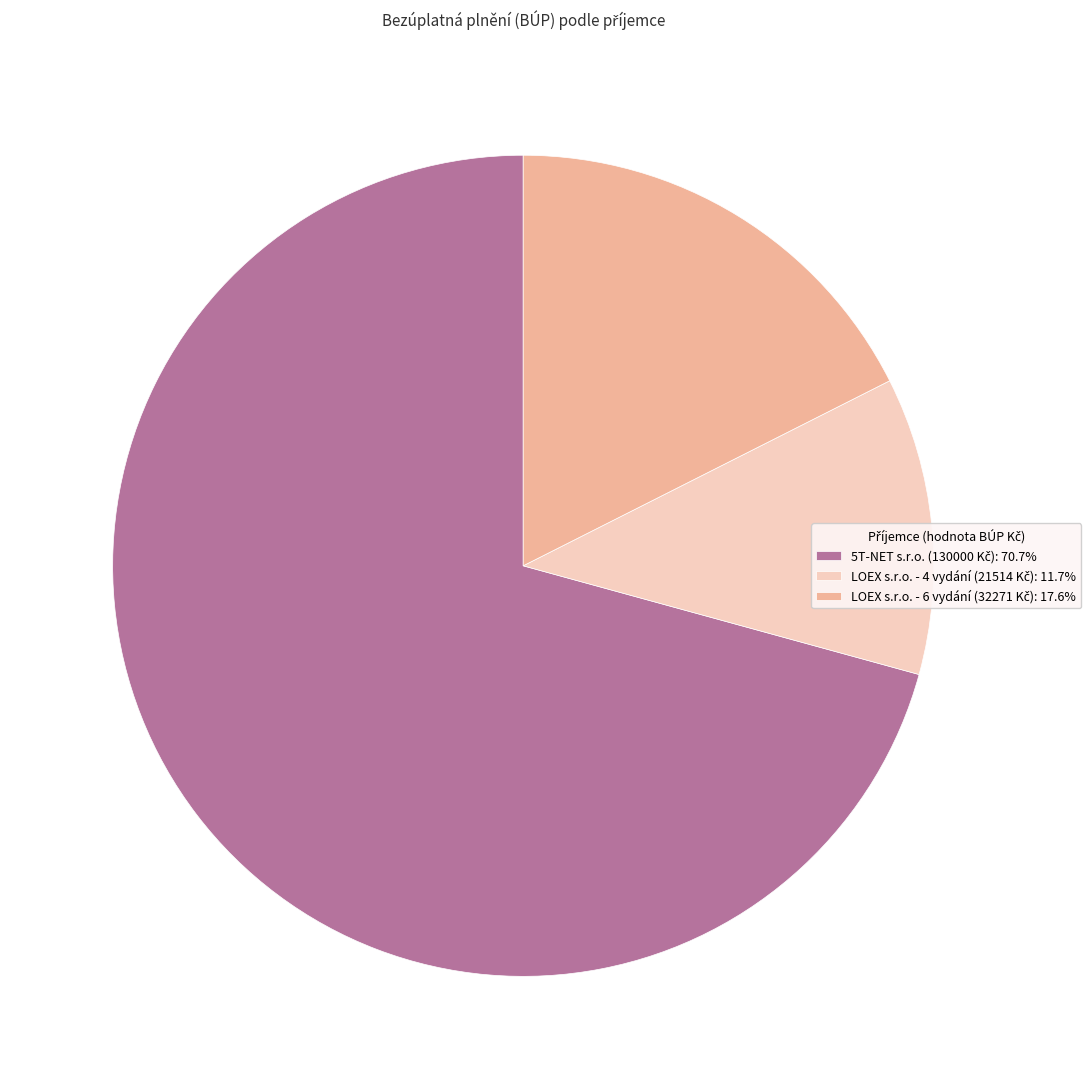

How many slices are in this pie chart?

3